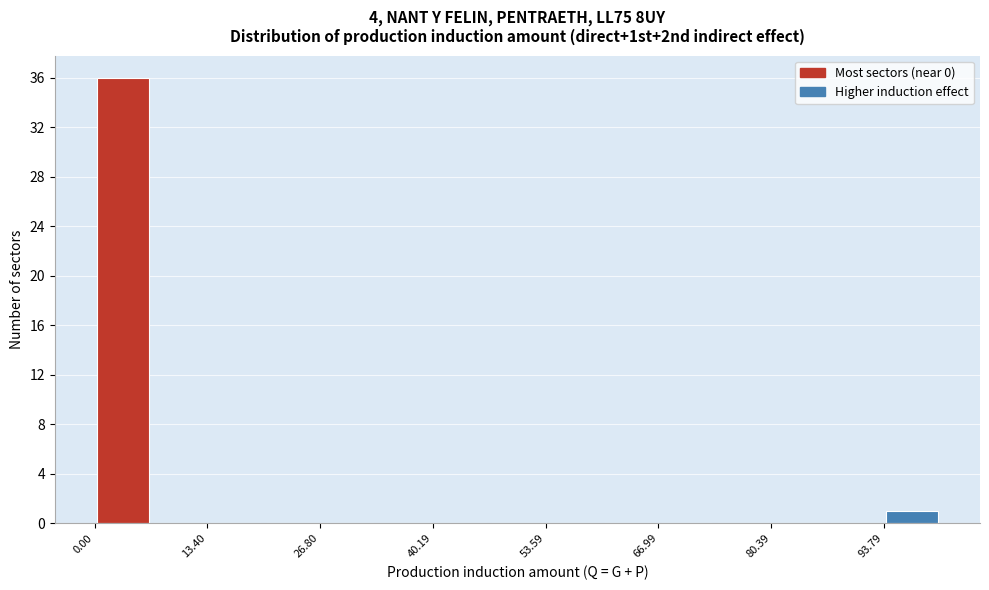

Around what value on the x-axis is the tallest bar? Give the approximate position of its centre, as read against the axis.

4